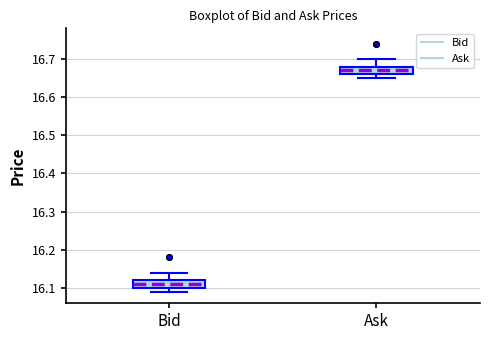

Reading left to right, read every box against the y-axis: the position of its median line, the range the box covers, and the ends of its whiskers. The values are not printed on the chart, so give them approximately, as read against the axis.

Bid: median 16.11, box 16.10 to 16.12, whiskers 16.09 to 16.14
Ask: median 16.67, box 16.66 to 16.68, whiskers 16.65 to 16.70